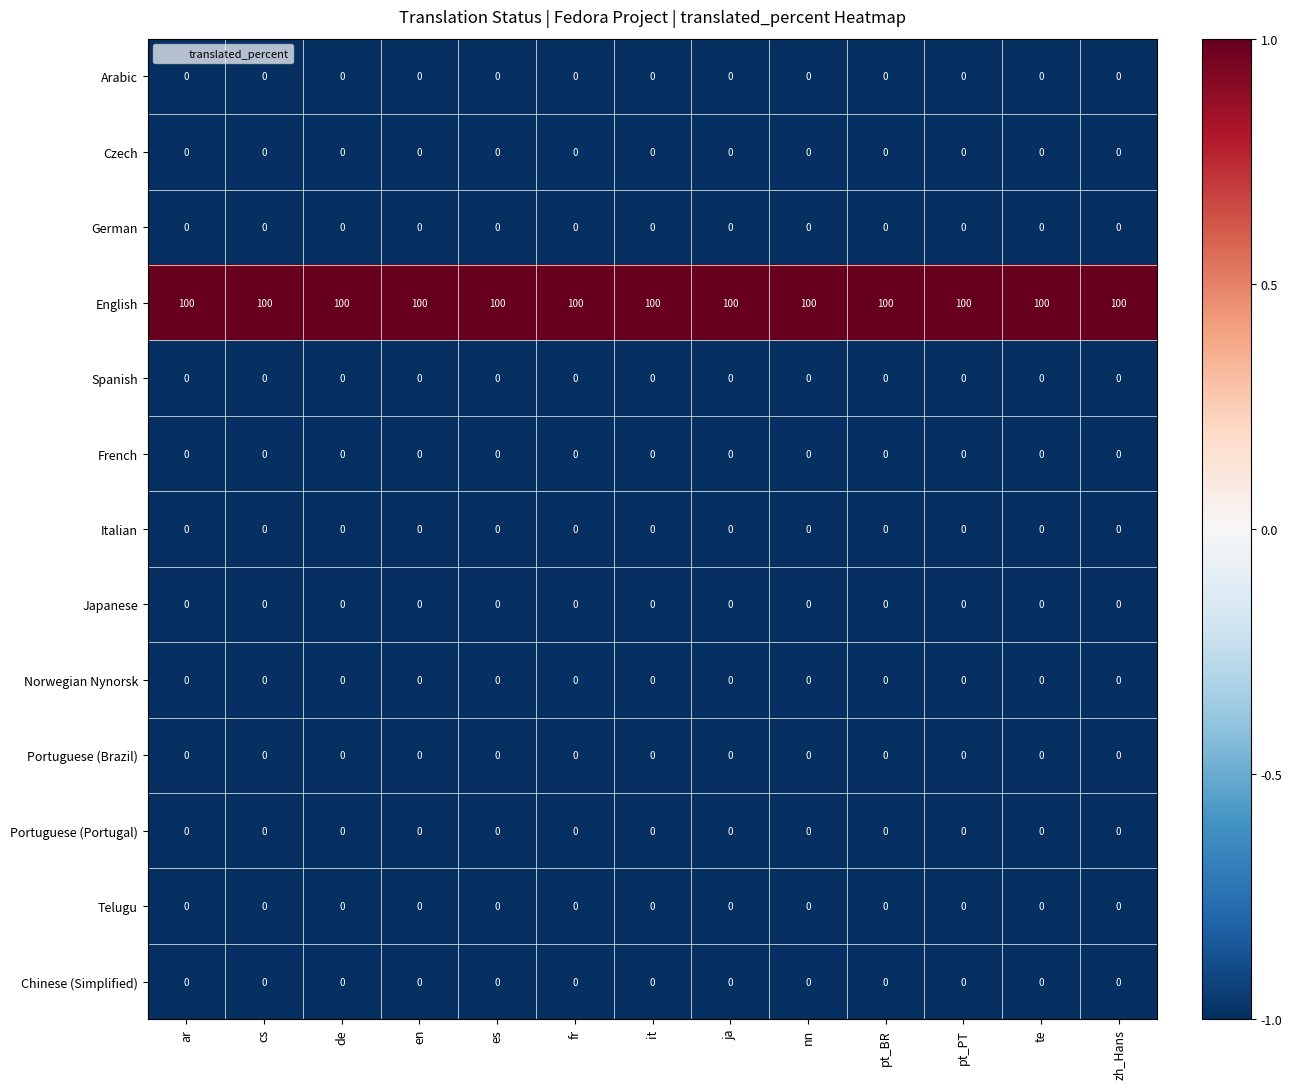

What is the difference between the highest and lowest values at nn?

100